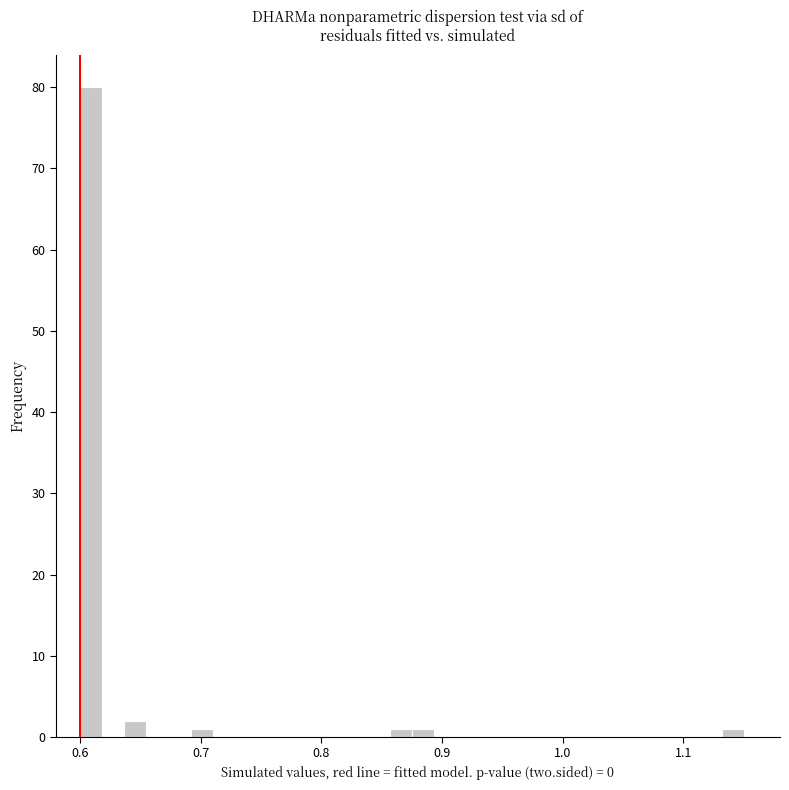

Read against the x-axis, roughly where is the centre of the tallest bar?

0.61